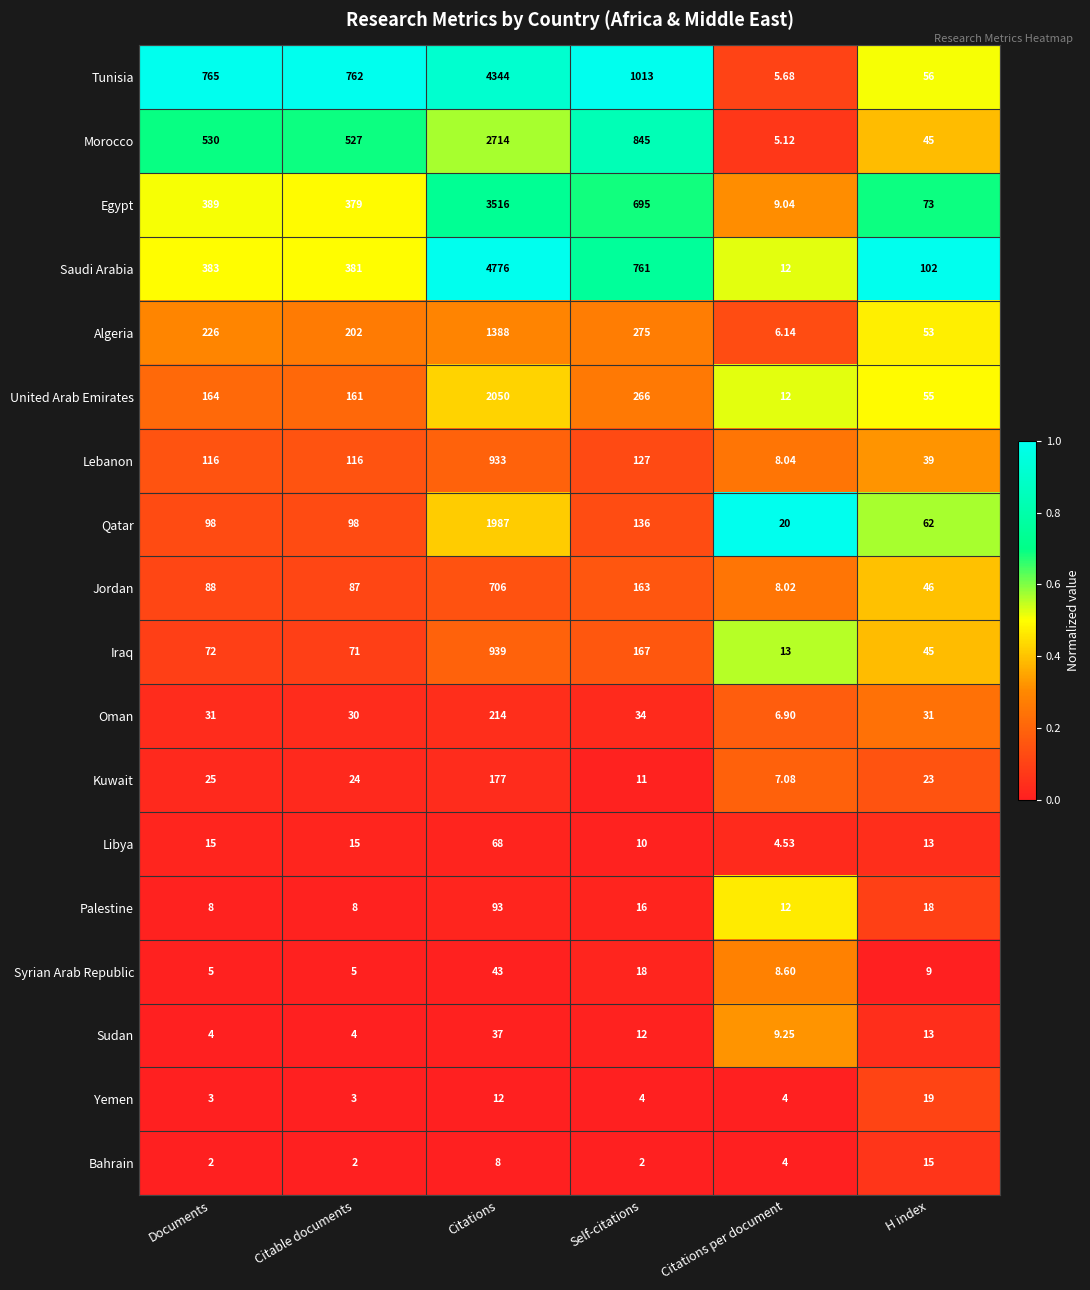

Which series has the largest total across all categories?

Tunisia